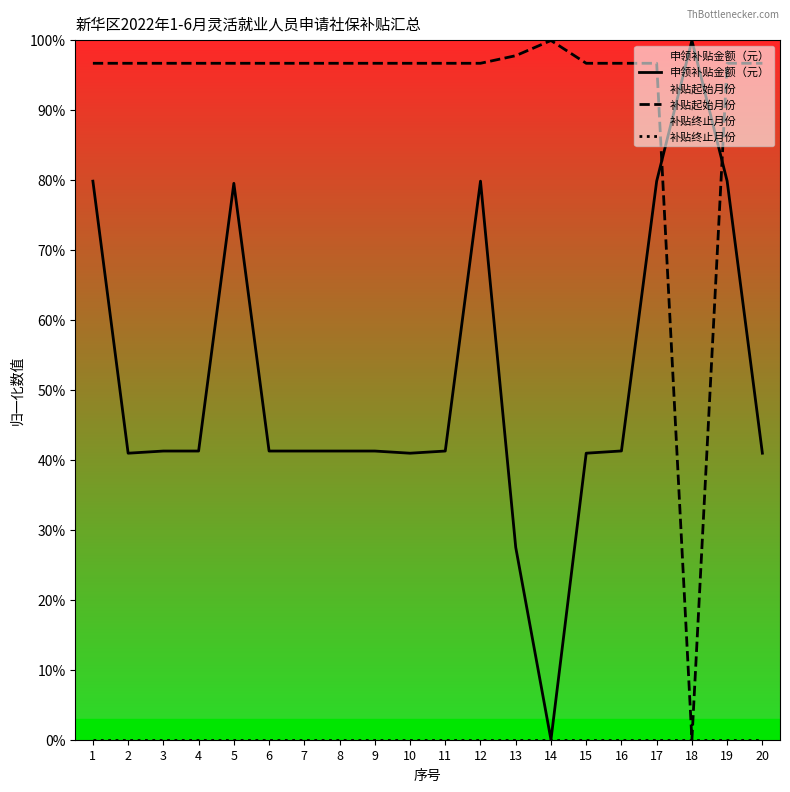

List the series in order of their peak value, highest first.

申领补贴金额（元）, 补贴起始月份, 补贴终止月份